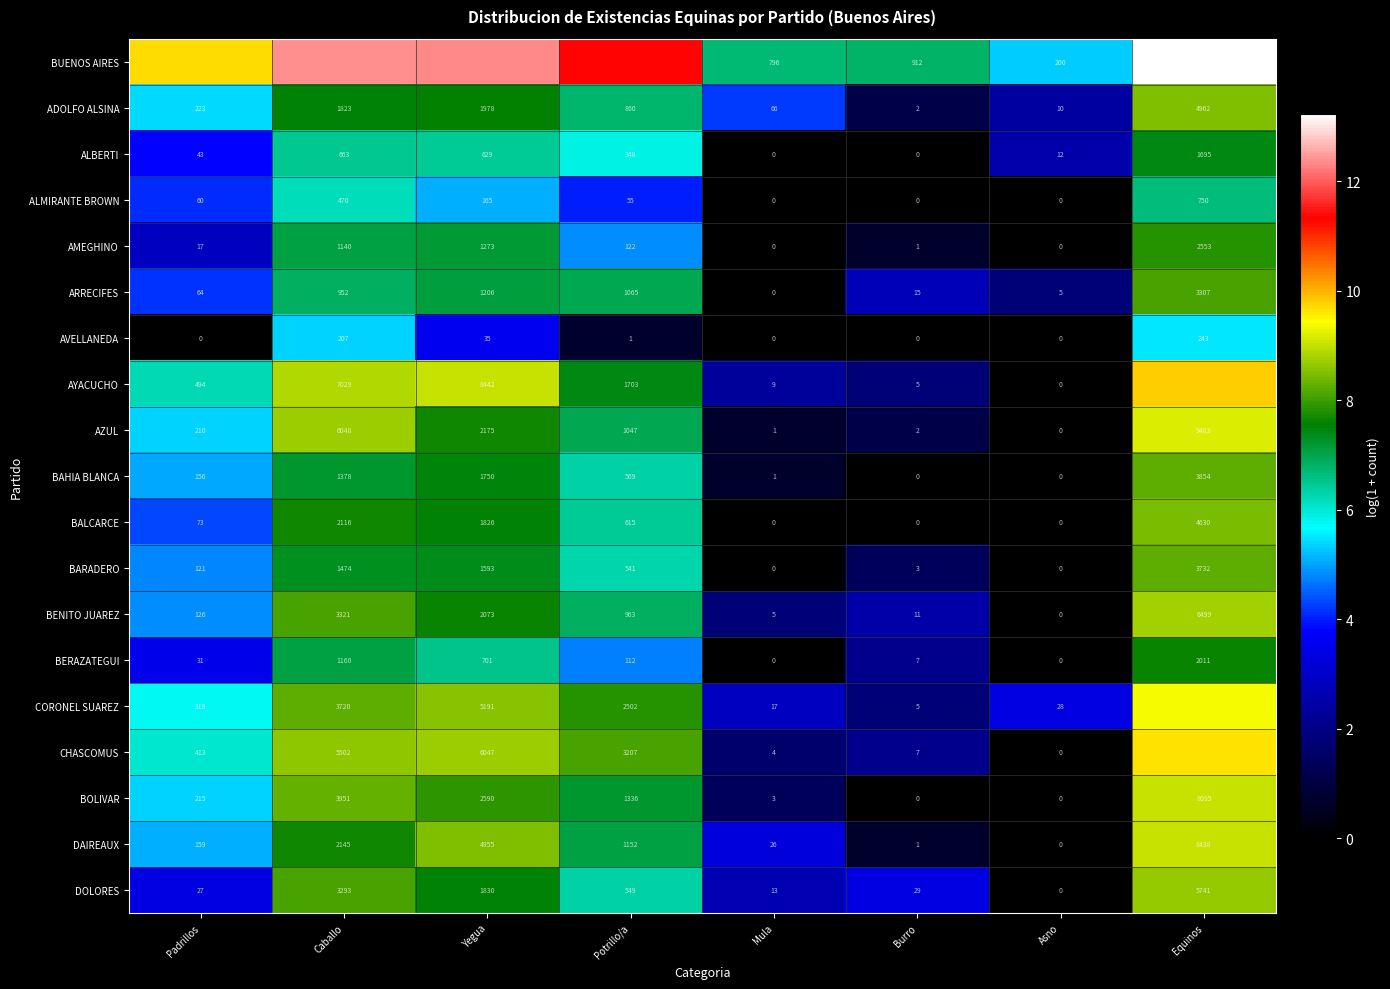

Is the value of ARRECIFES at Caballo greater than the value of BERAZATEGUI at Burro?

Yes